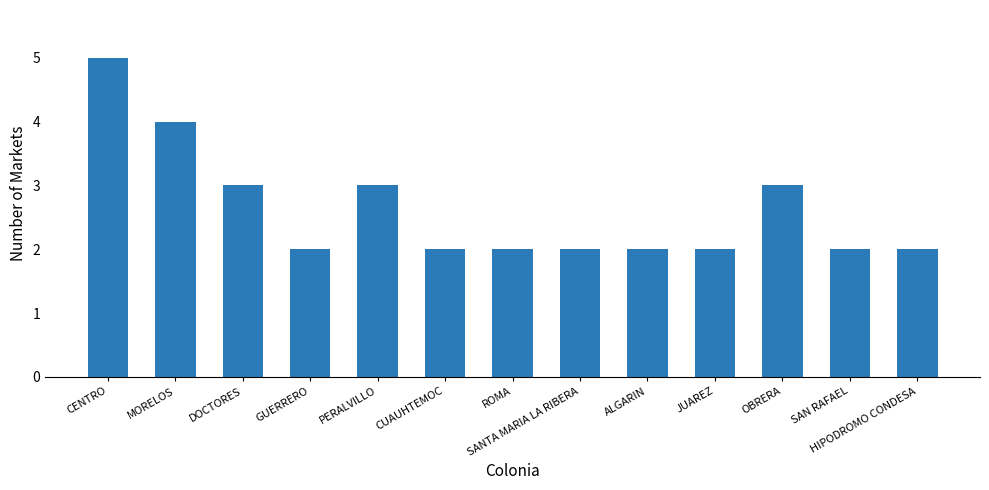

What is the sum of all values?

34